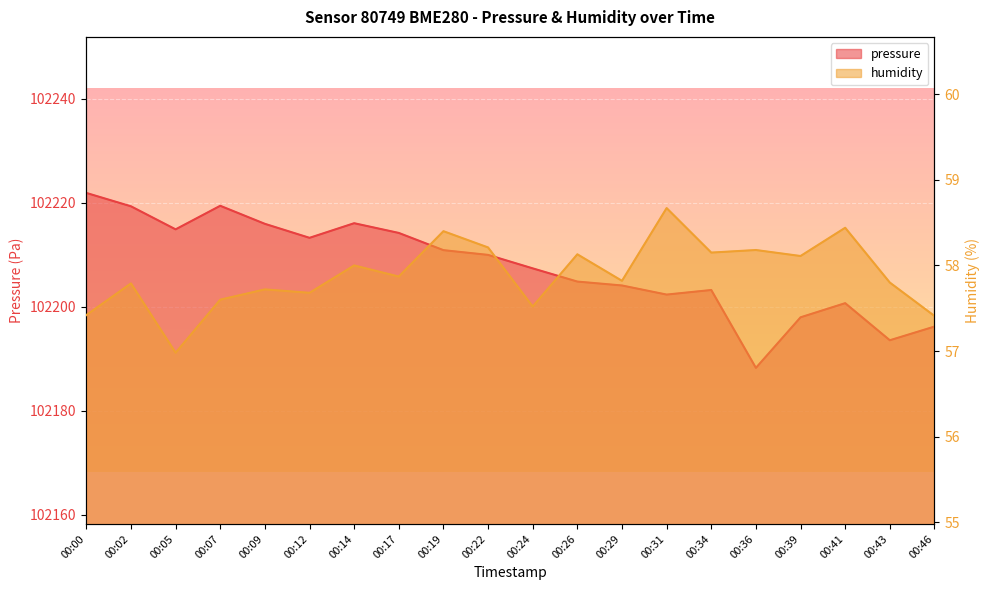

What is the sum of the pressure values at 00:05 and 00:22?

204424.9